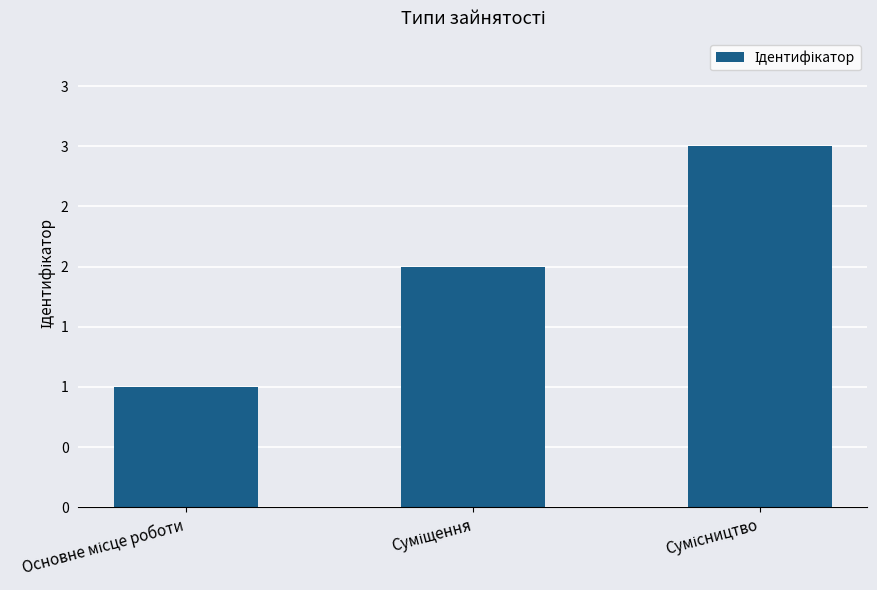

Where is the data nearest to the value 2?

Суміщення